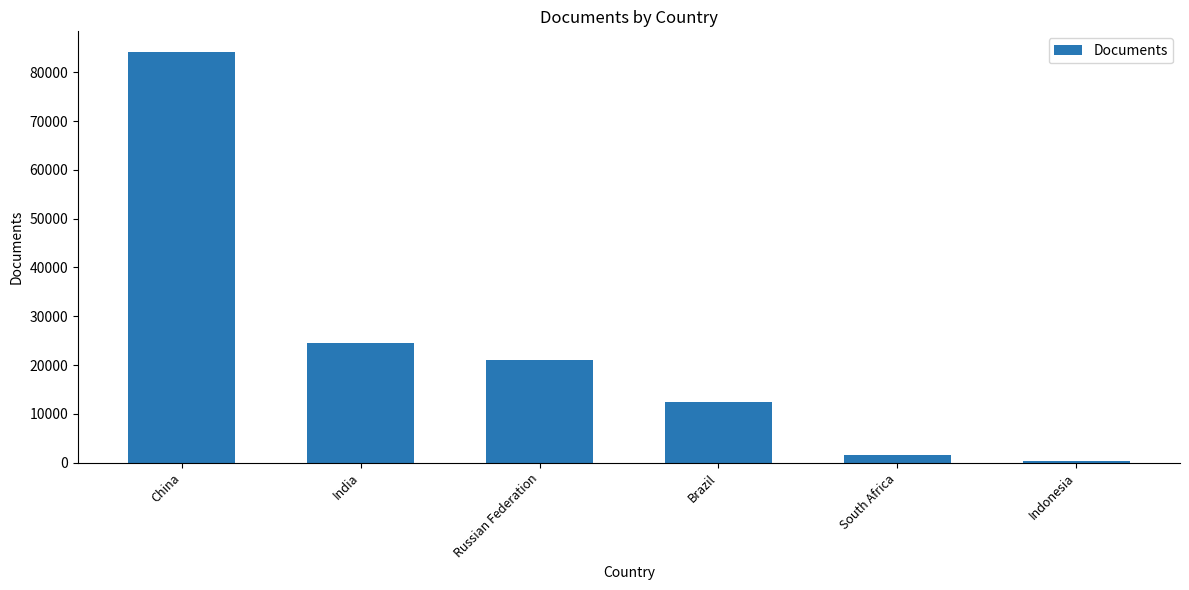

Where does the data first go above 21043?

China